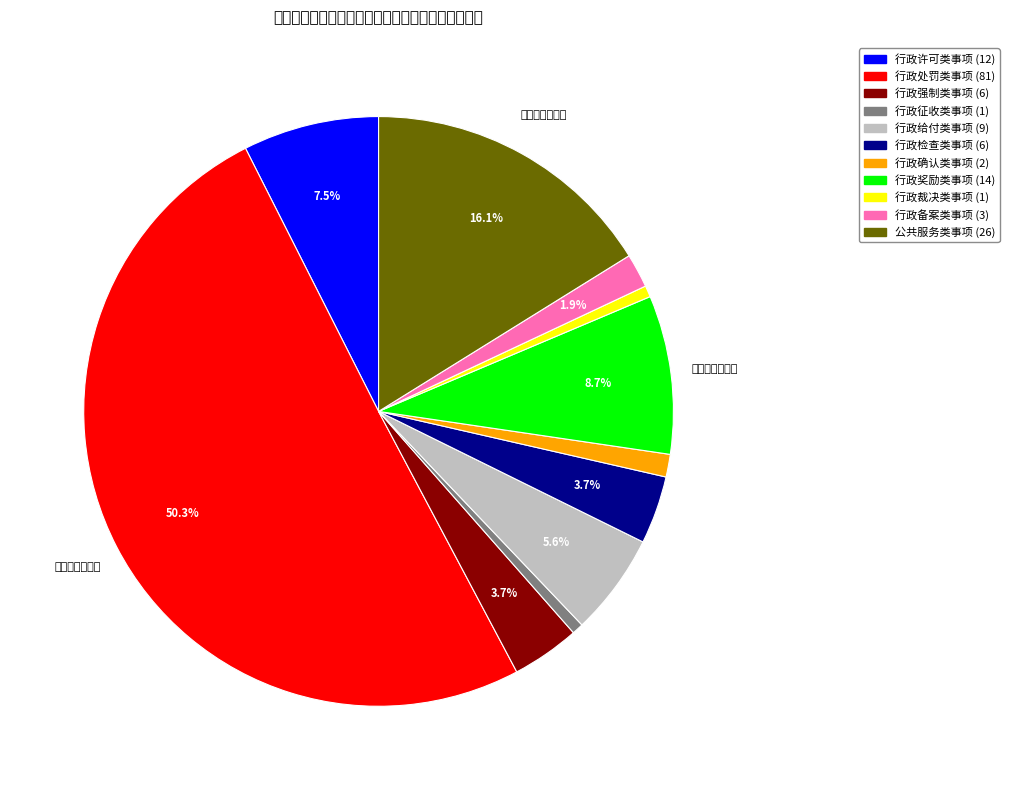

Which category has the smallest portion of the pie?

行政征收类事项